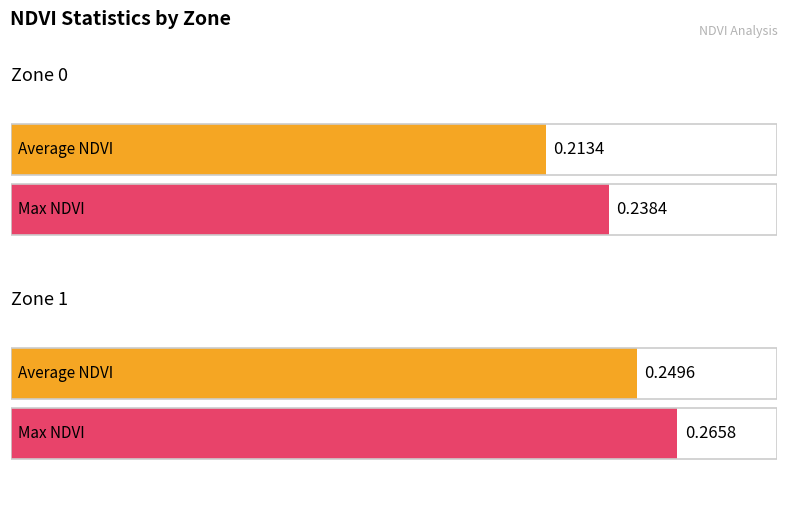

Rank the series by their maximum value, from lowest to highest.

Average NDVI, Max NDVI